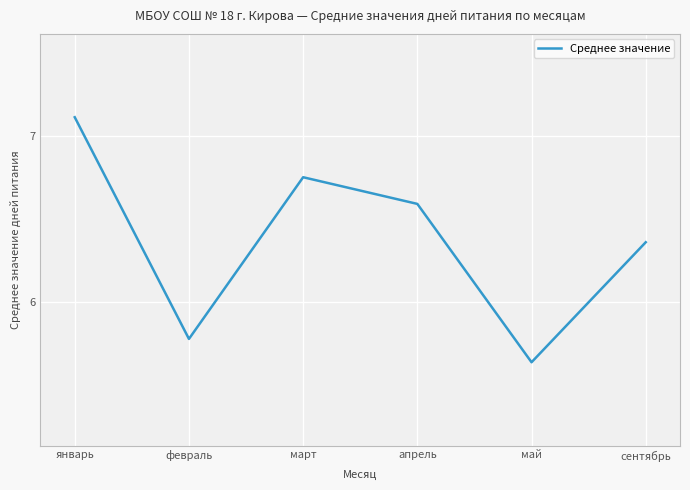

What position from the right is январь?

6